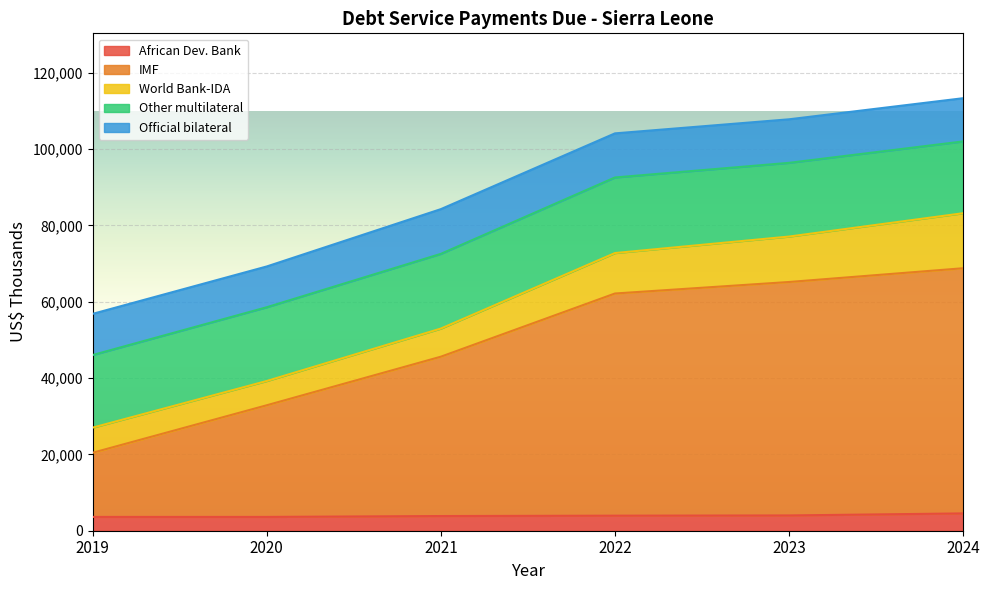

Count the number of data series in this chart.

5